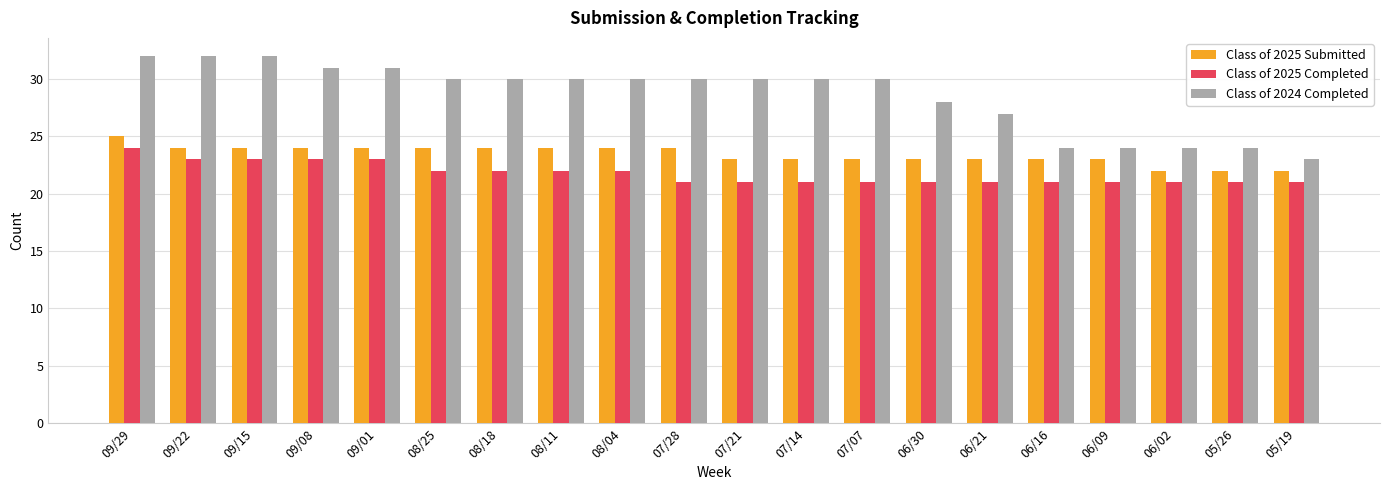

What is the sum of the Class of 2025 Submitted values at 09/29 and 08/18?

49